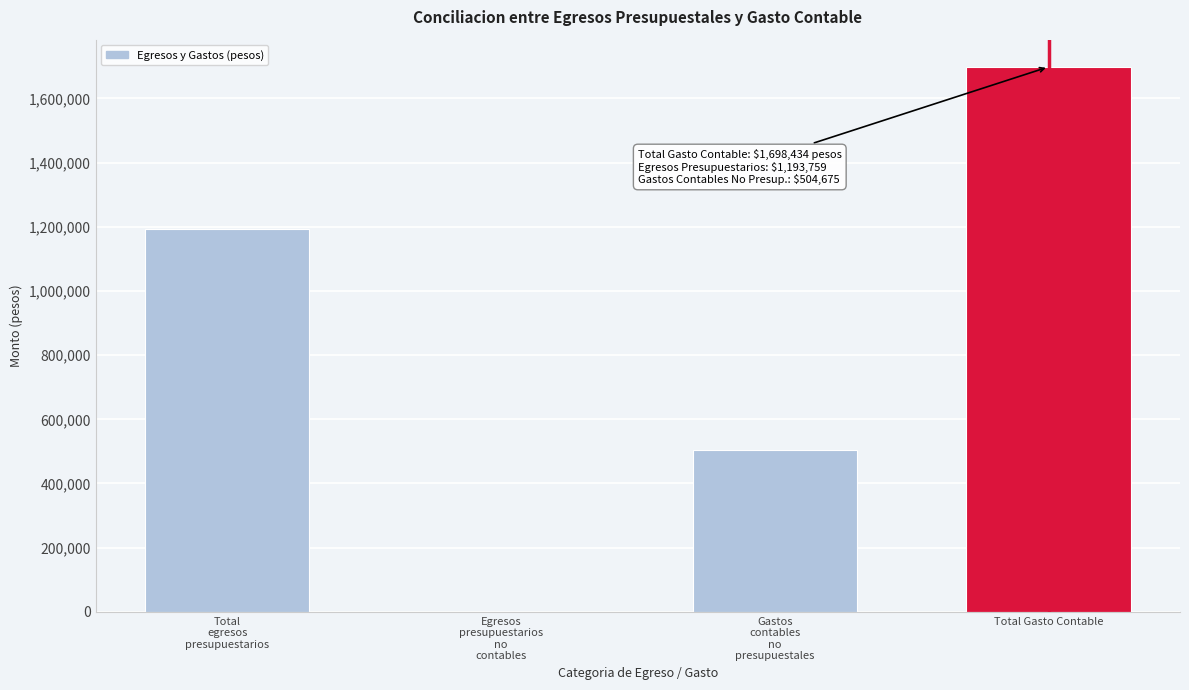

At which category does the chart reach its peak across all series?

Total Gasto Contable